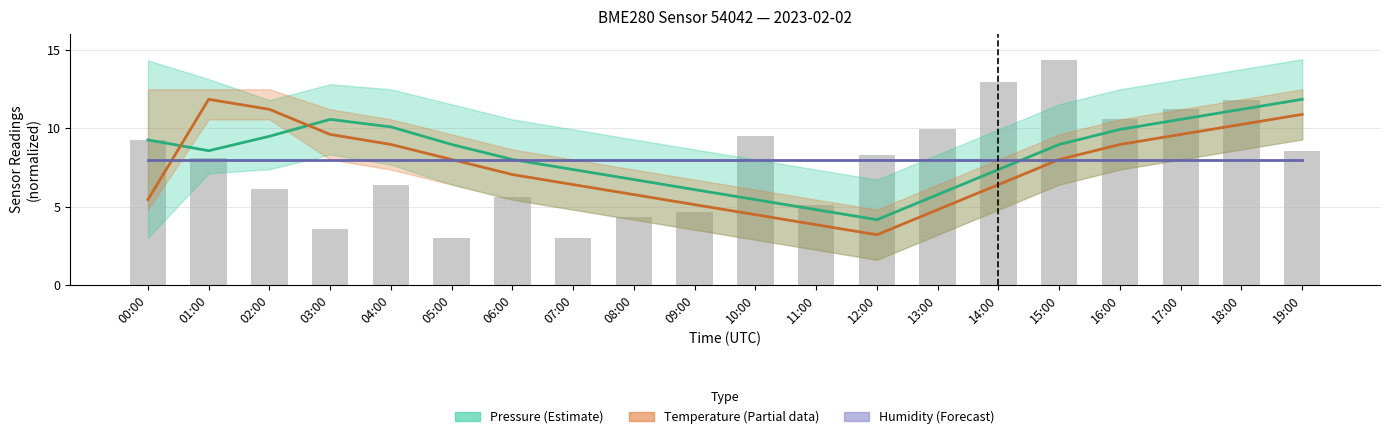

What is the total value across all series at 11:00?

16.6